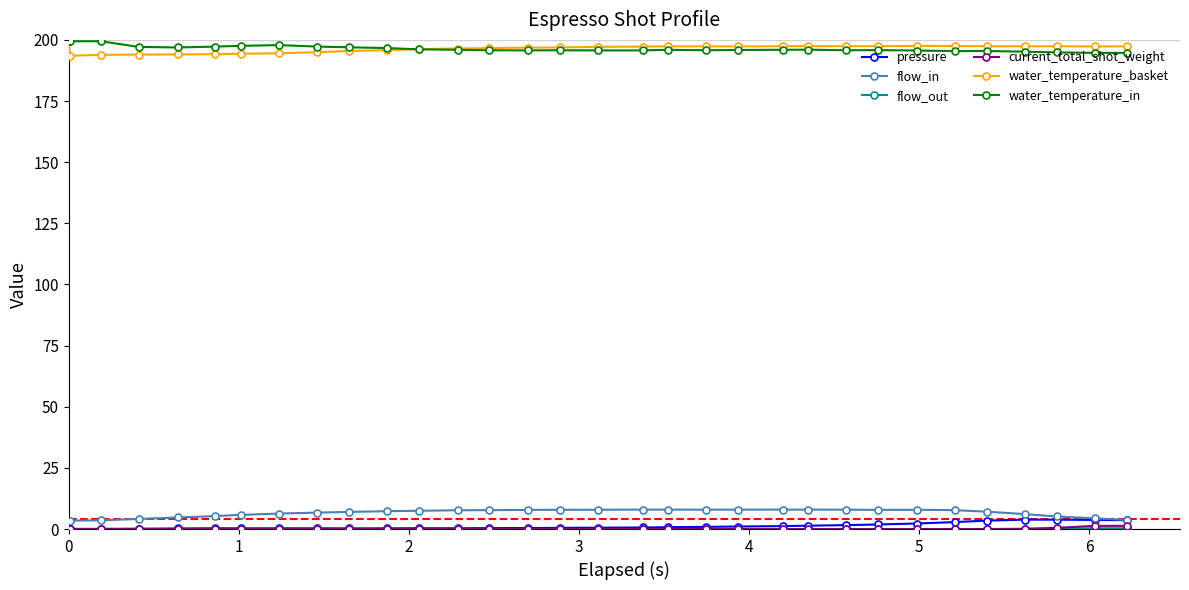

What is the value of the flow_in point at the 6th from the left?

5.3